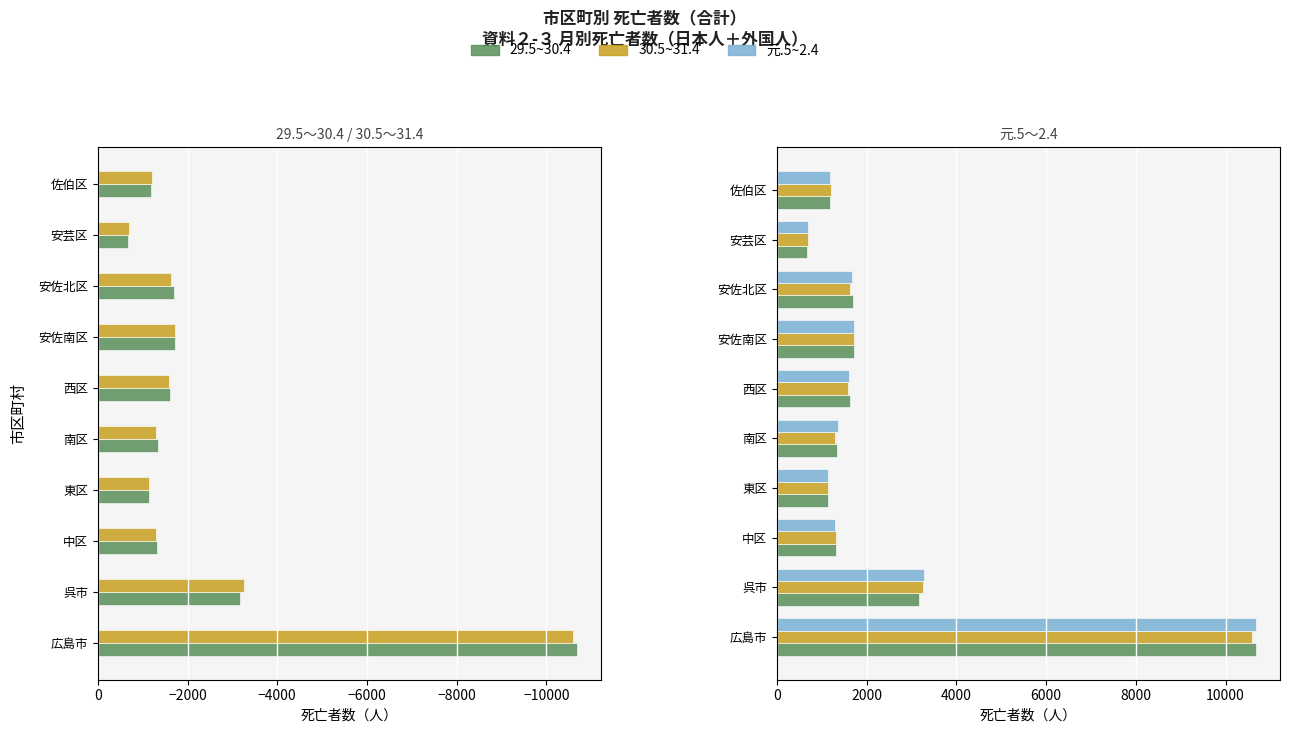

Are the bars grouped side by side (vs. stacked)?

Yes